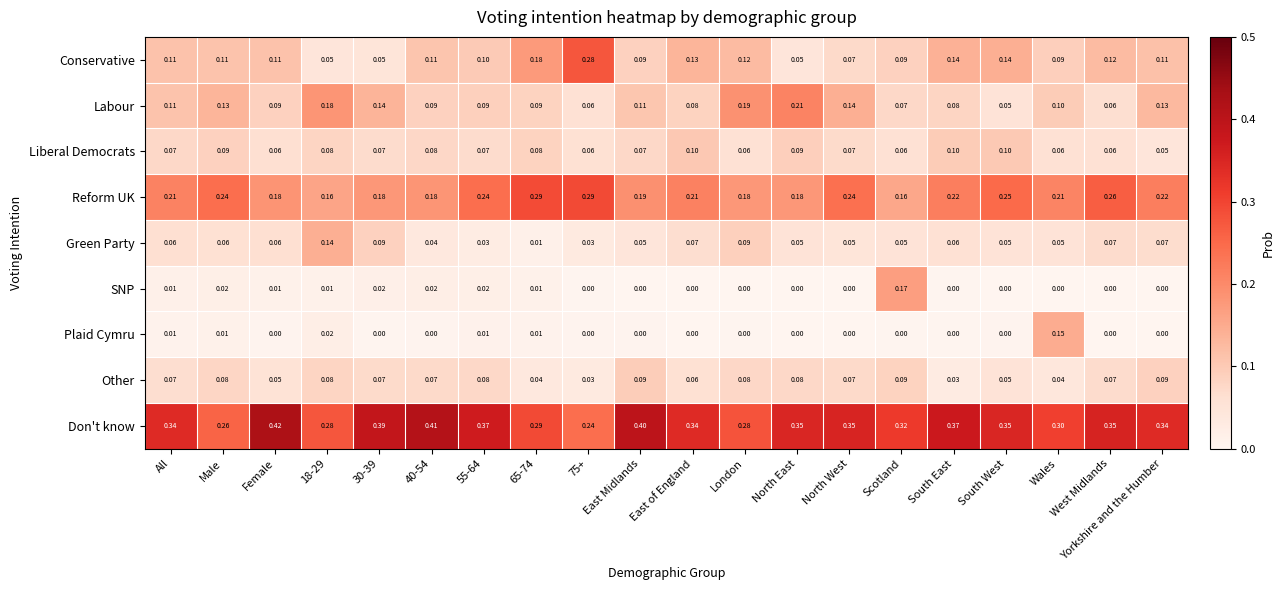

Is the value of Plaid Cymru at 65-74 greater than the value of SNP at London?

Yes